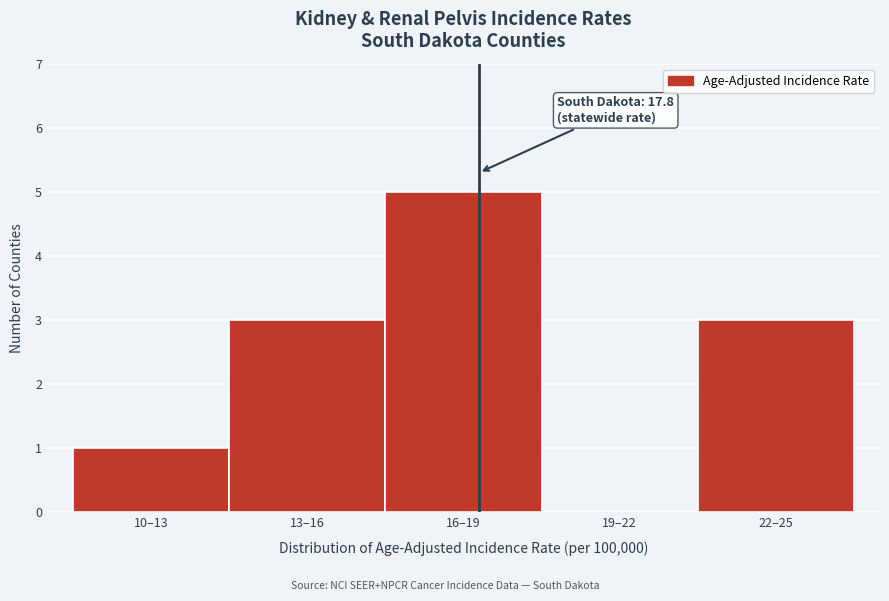

Reading left to right, list all the values displayed in this chart.

10–13=1	13–16=3	16–19=5	19–22=0	22–25=3